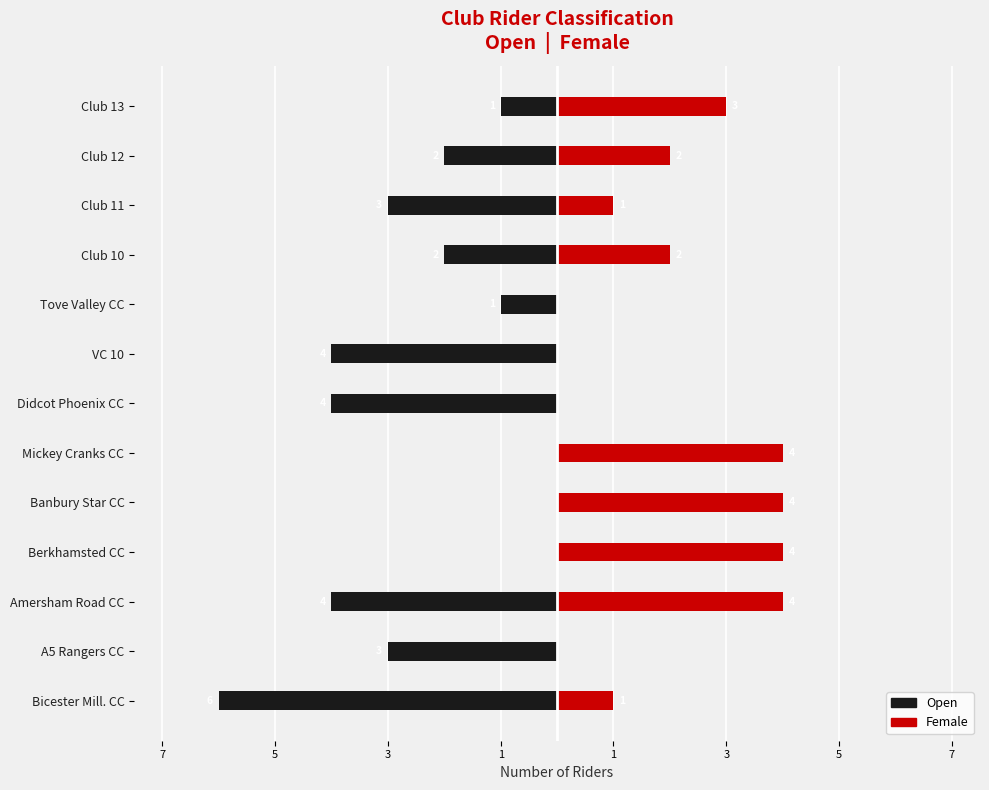

The value of Open at Tove Valley CC is 0. True or false?

False